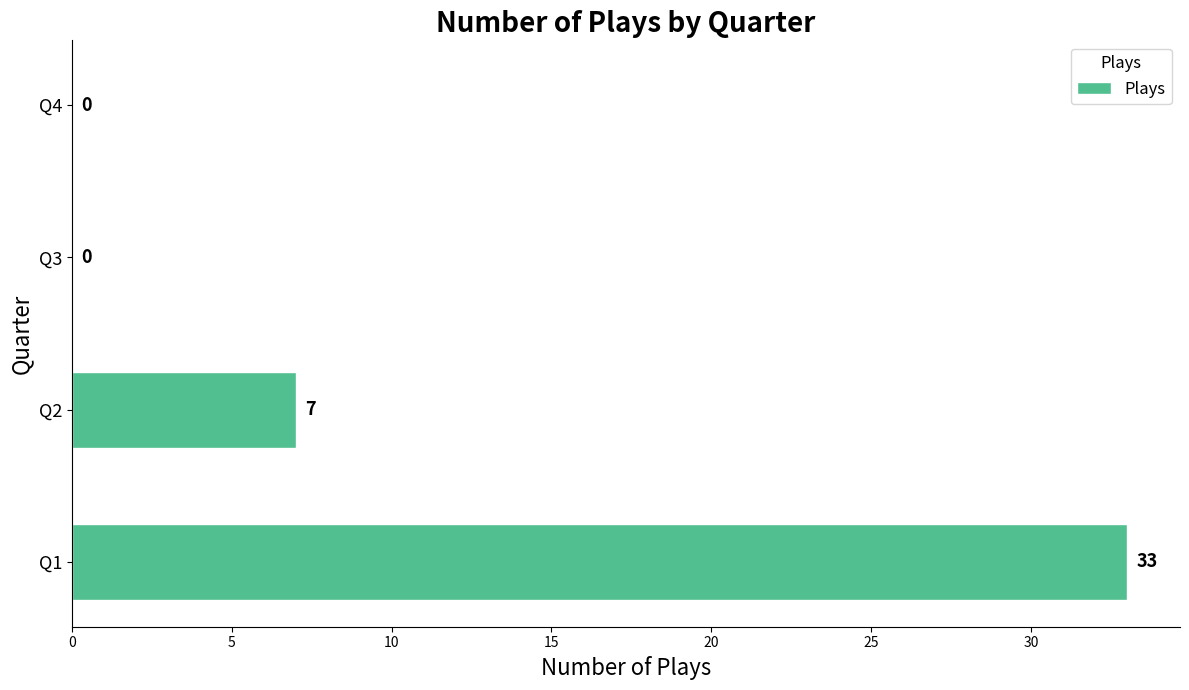

How many series are shown in this chart?

1